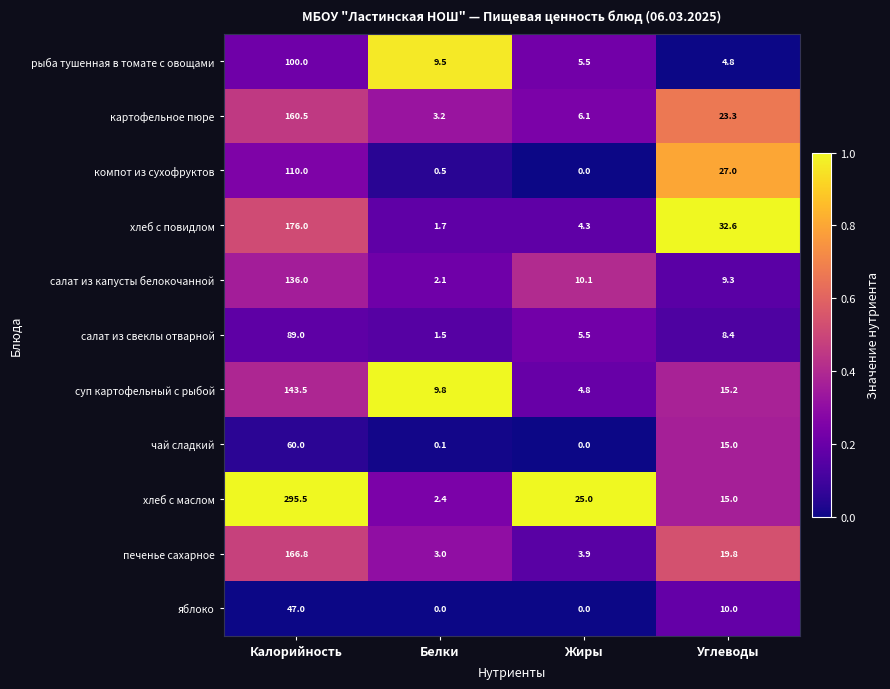

What is the difference between the highest and lowest values at Белки?

9.8